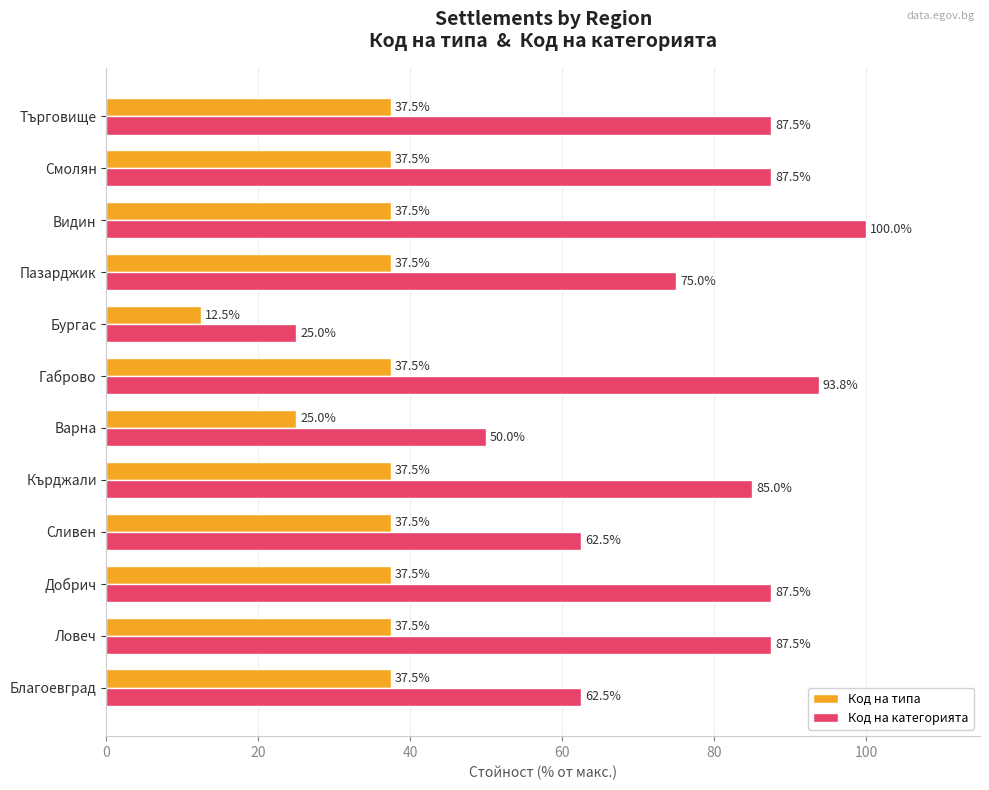

How many data points in Код на категорията are less than 87?

6